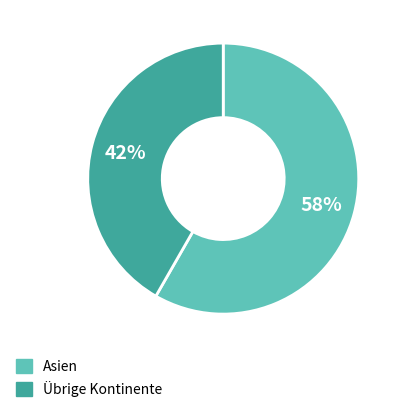

Does any single category account for the majority?

Yes